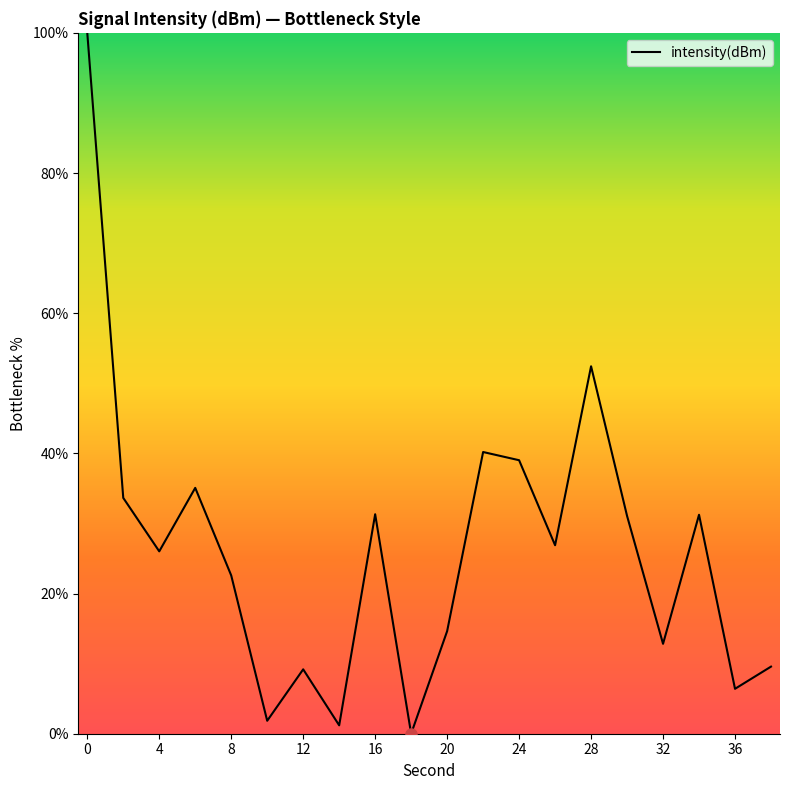

What is the greatest value displayed?

100.0